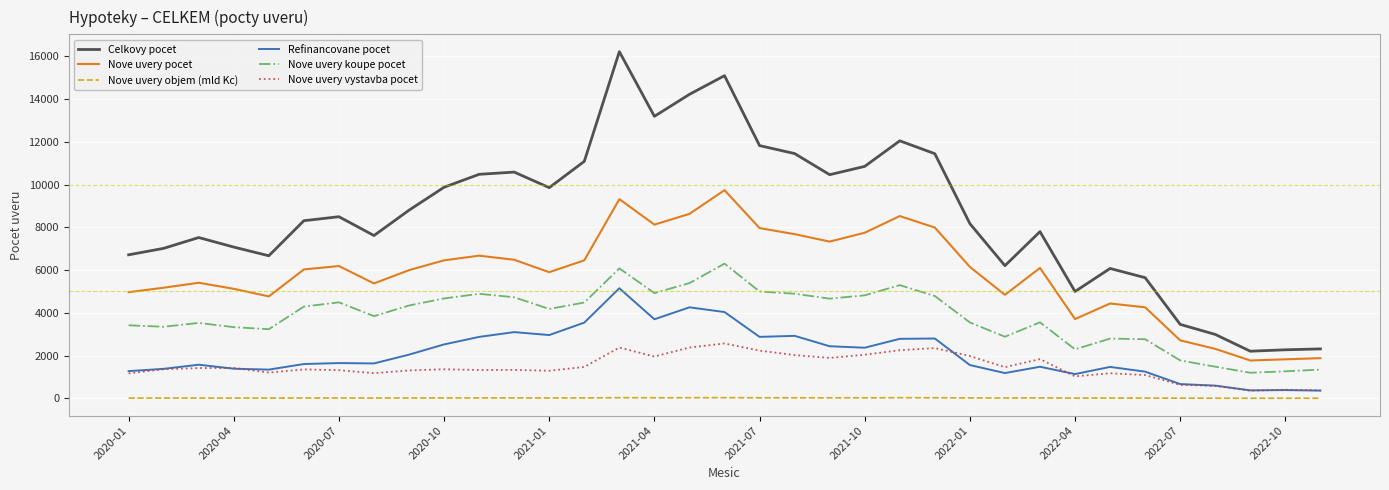

What is the difference between the maximum and minimum values in the Nove uvery pocet series?

7970.0